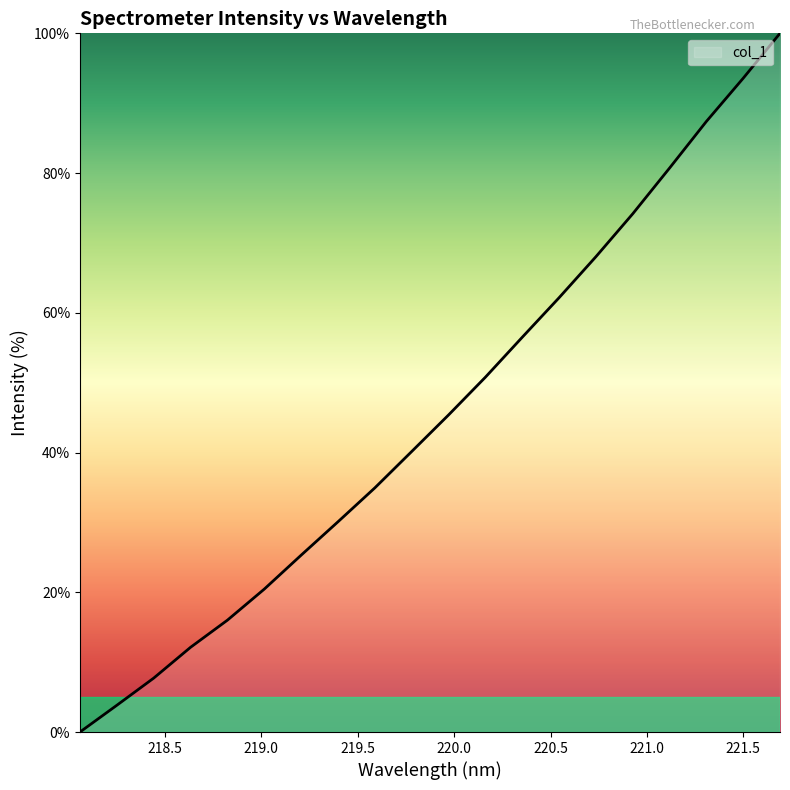

What is the greatest value displayed?

100.0